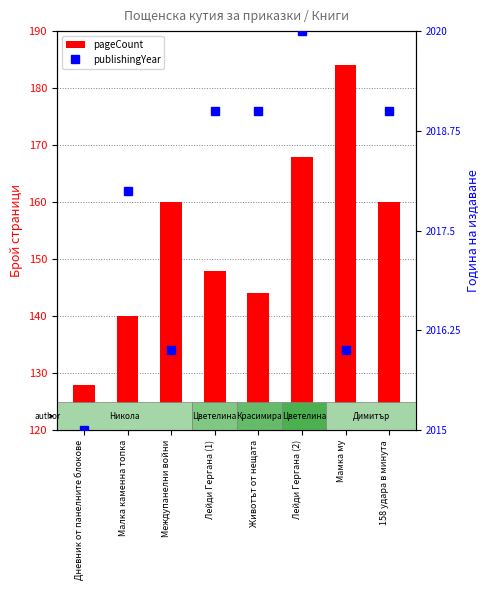

How many bars are there in total?

8